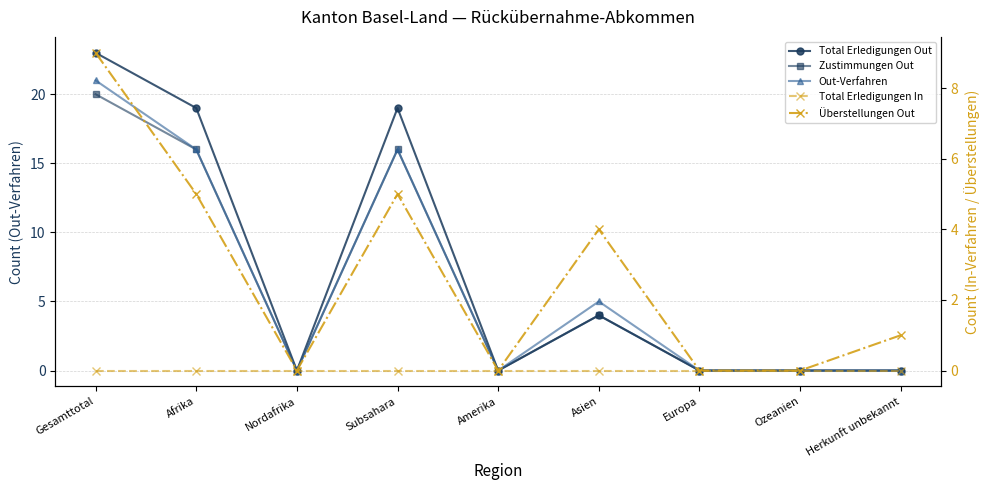

At which label is Out-Verfahren closest to 10?

Asien